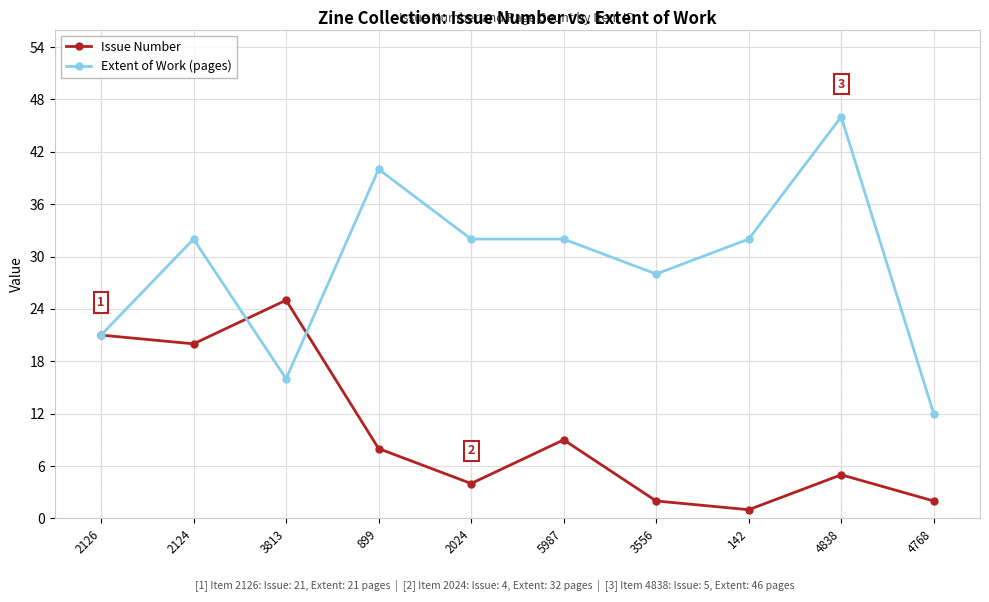

Which series has the largest range (max minus min)?

Extent of Work (pages)